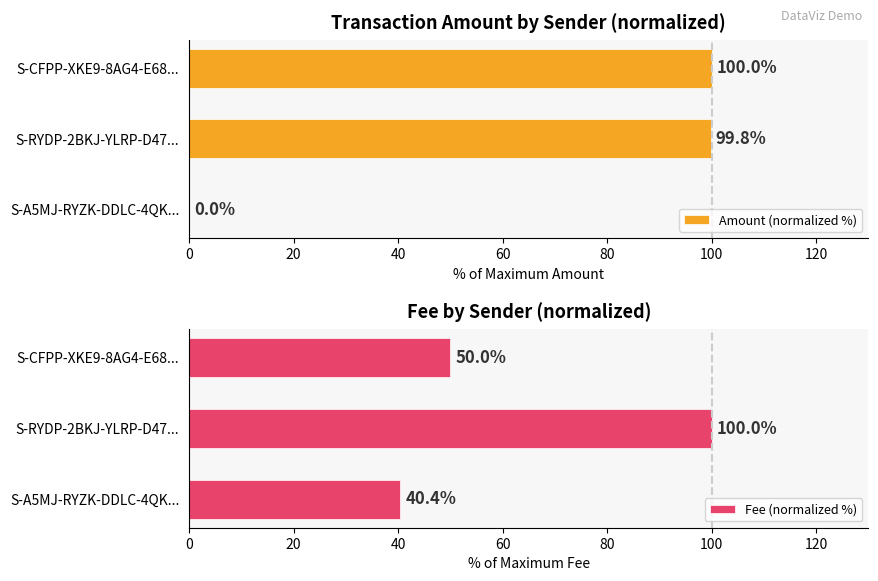

What is the sum of all Amount (normalized %) values?

199.8